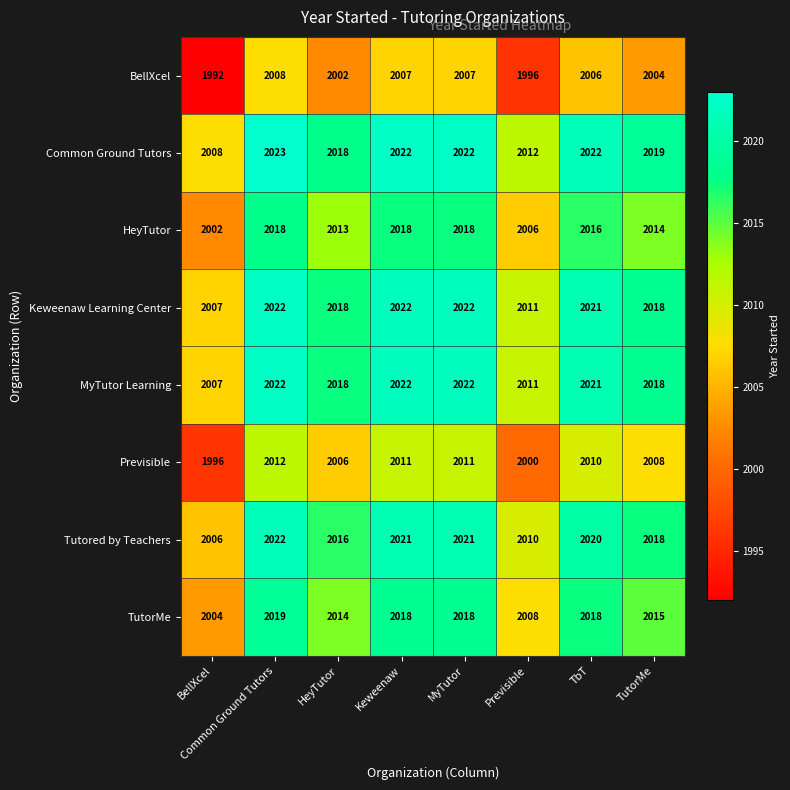

Read the BellXcel value at HeyTutor, to the nearest 10.

2000